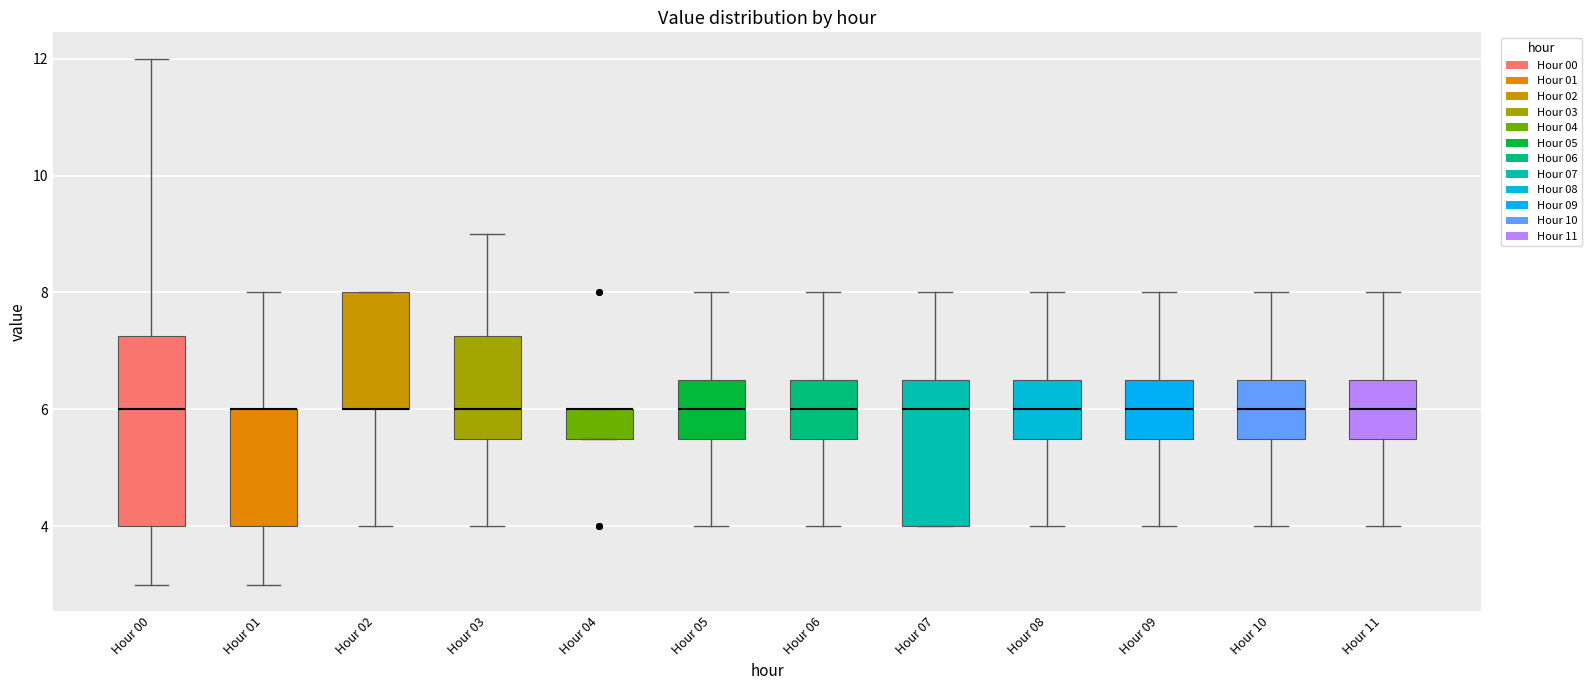

Reading left to right, read every box against the y-axis: the position of its median line, the range the box covers, and the ends of its whiskers. The values are not printed on the chart, so give them approximately, as read against the axis.

Hour 00: median 6.0, box 4.0 to 7.2, whiskers 3.0 to 12.0
Hour 01: median 6.0 (drawn on the box's upper edge), box 4.0 to 6.0, whiskers 3.0 to 8.0
Hour 02: median 6.0 (drawn on the box's lower edge), box 6.0 to 8.0, whiskers 4.0 to 8.0
Hour 03: median 6.0, box 5.6 to 7.2, whiskers 4.0 to 9.0
Hour 04: median 6.0 (drawn on the box's upper edge), box 5.6 to 6.0, whiskers 5.6 to 6.0
Hour 05: median 6.0, box 5.6 to 6.6, whiskers 4.0 to 8.0
Hour 06: median 6.0, box 5.6 to 6.6, whiskers 4.0 to 8.0
Hour 07: median 6.0, box 4.0 to 6.6, whiskers 4.0 to 8.0
Hour 08: median 6.0, box 5.6 to 6.6, whiskers 4.0 to 8.0
Hour 09: median 6.0, box 5.6 to 6.6, whiskers 4.0 to 8.0
Hour 10: median 6.0, box 5.6 to 6.6, whiskers 4.0 to 8.0
Hour 11: median 6.0, box 5.6 to 6.6, whiskers 4.0 to 8.0